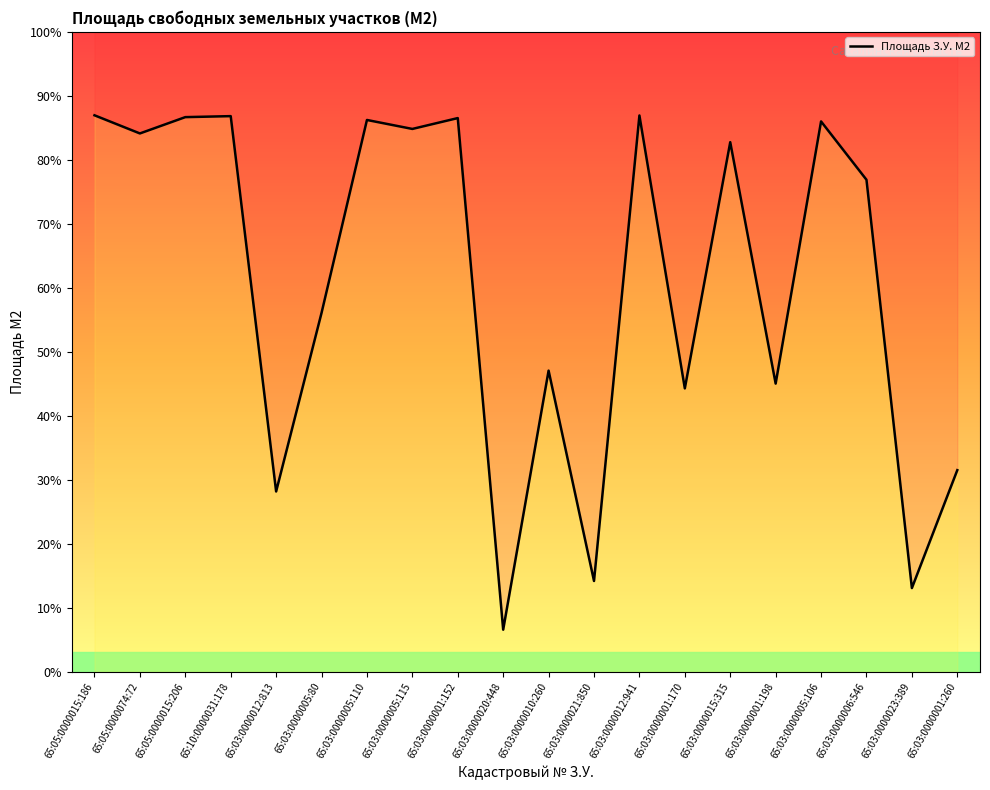

Where is the first local maximum?

65:10:0000031:178